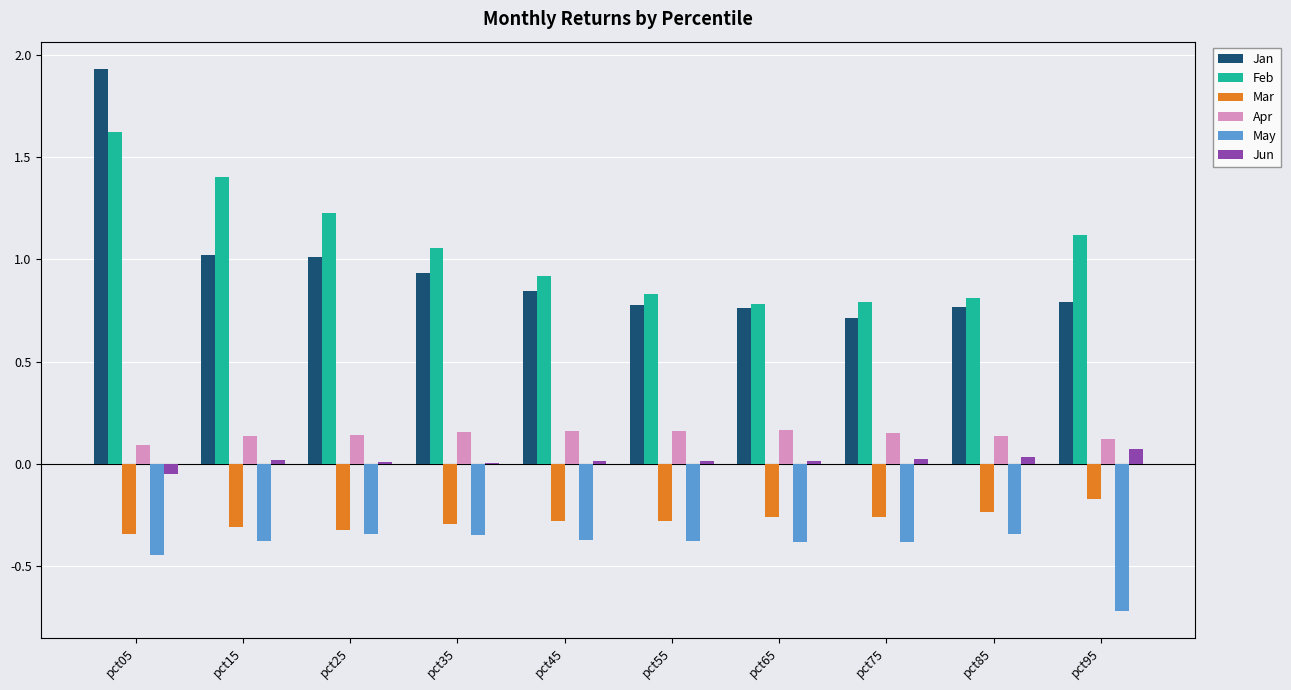

At which category is the sum across all series the highest?

pct05